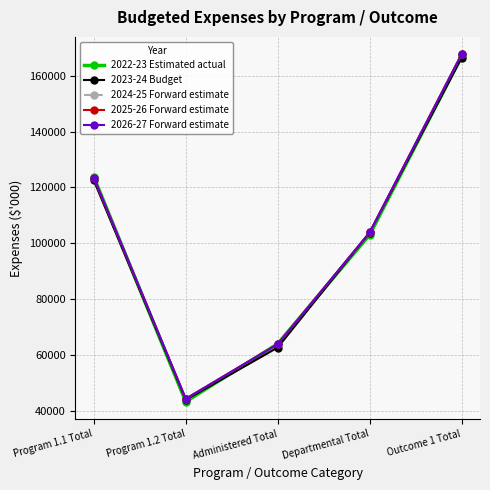

Reading left to right, list all the values displayed in this chart.

2022-23 Estimated actual: Program 1.1 Total=123751	Program 1.2 Total=43243	Administered Total=63962	Departmental Total=103032	Outcome 1 Total=166994
2023-24 Budget: Program 1.1 Total=122518	Program 1.2 Total=43888	Administered Total=62641	Departmental Total=103765	Outcome 1 Total=166406
2024-25 Forward estimate: Program 1.1 Total=123434	Program 1.2 Total=44261	Administered Total=63844	Departmental Total=103851	Outcome 1 Total=167695
2025-26 Forward estimate: Program 1.1 Total=123438	Program 1.2 Total=44261	Administered Total=63844	Departmental Total=103855	Outcome 1 Total=167699
2026-27 Forward estimate: Program 1.1 Total=123438	Program 1.2 Total=44261	Administered Total=63844	Departmental Total=103855	Outcome 1 Total=167699